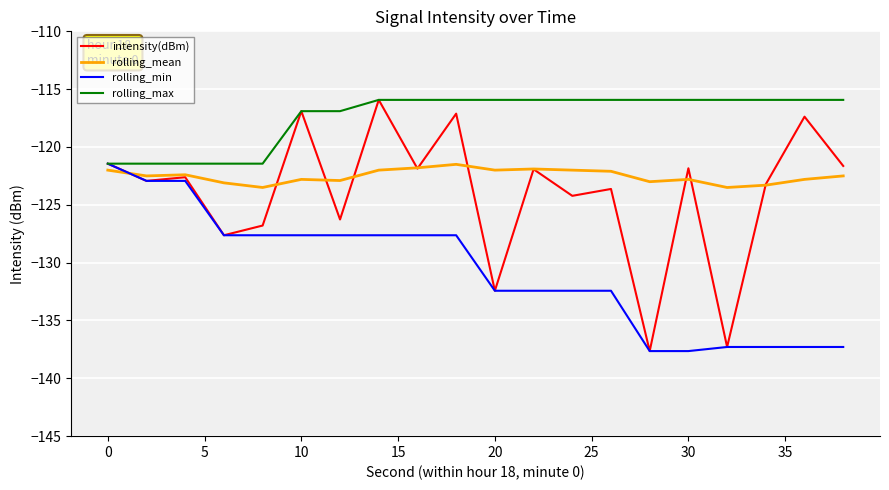

Which series has the largest range (max minus min)?

intensity(dBm)